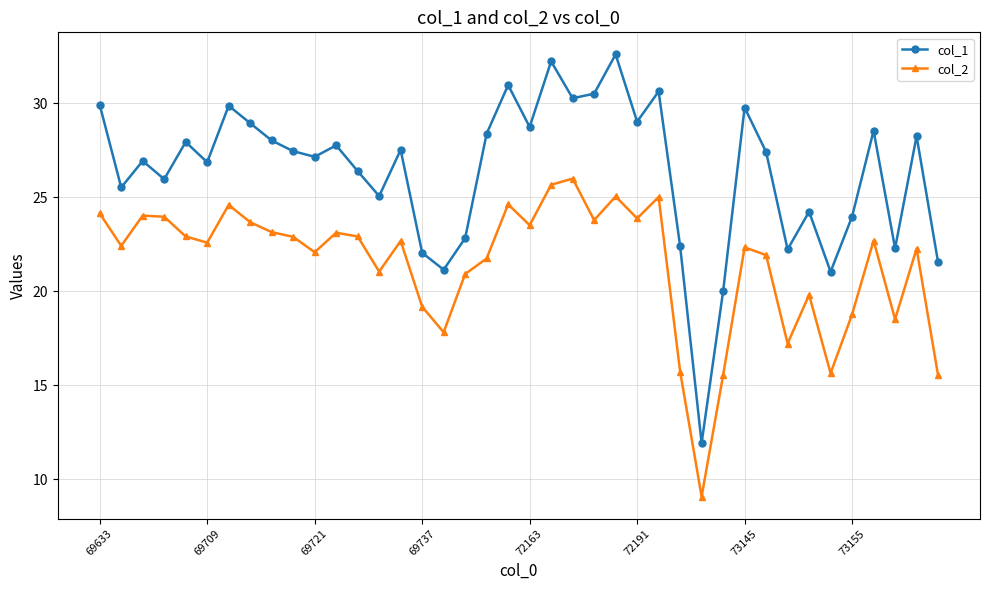

What is the smallest value displayed?

9.1